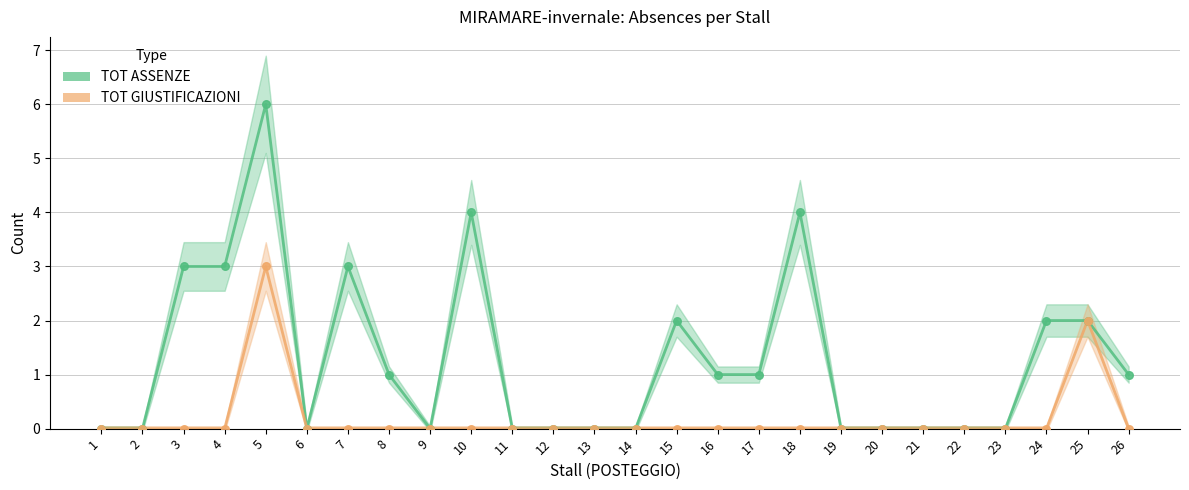

At how many categories does at least one series exceed 5?

1